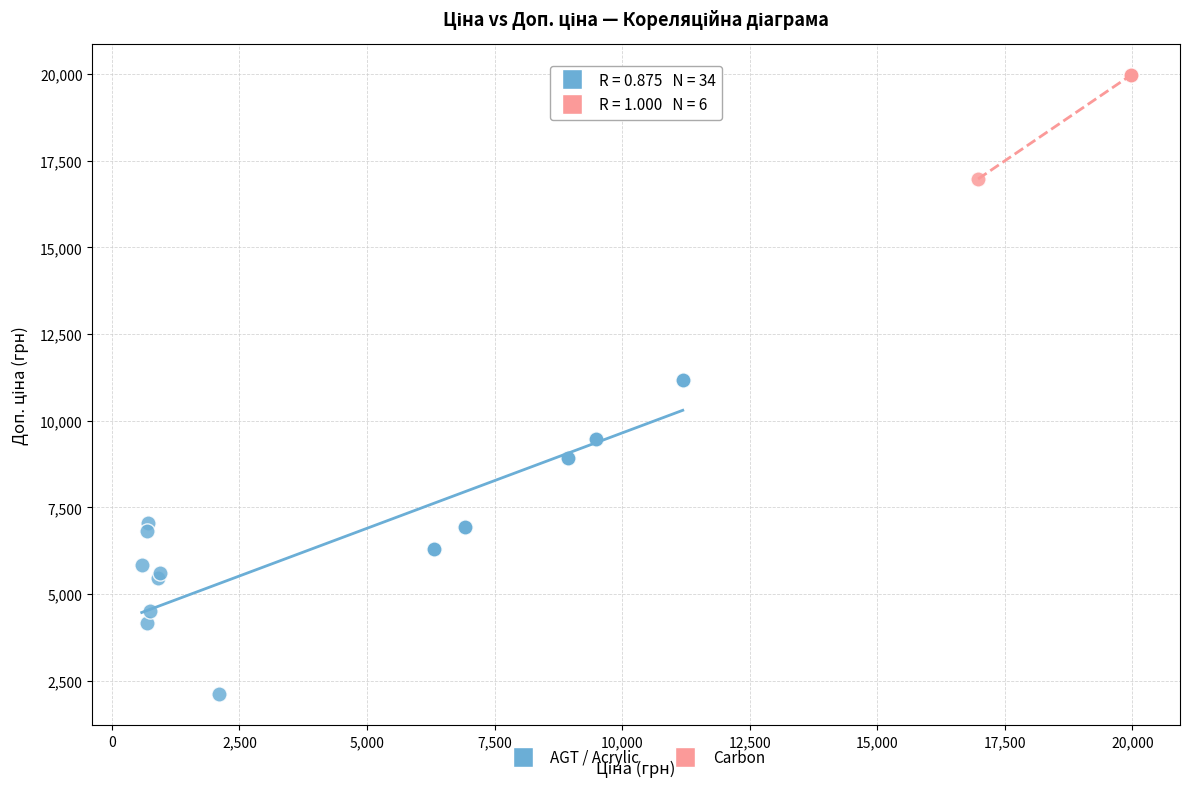

Which series contains the highest Y value?

Carbon